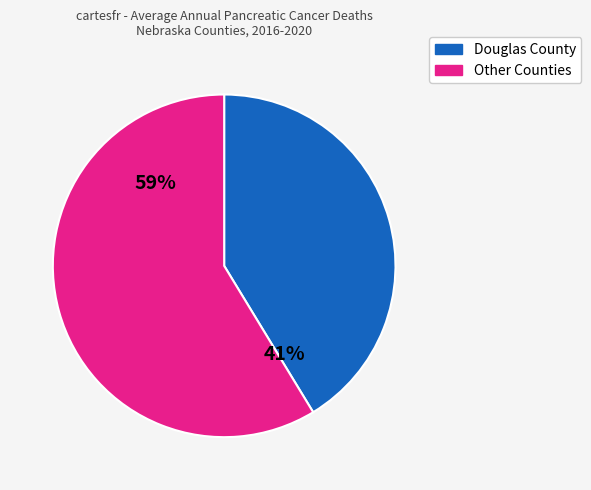

Does any single category account for the majority?

Yes